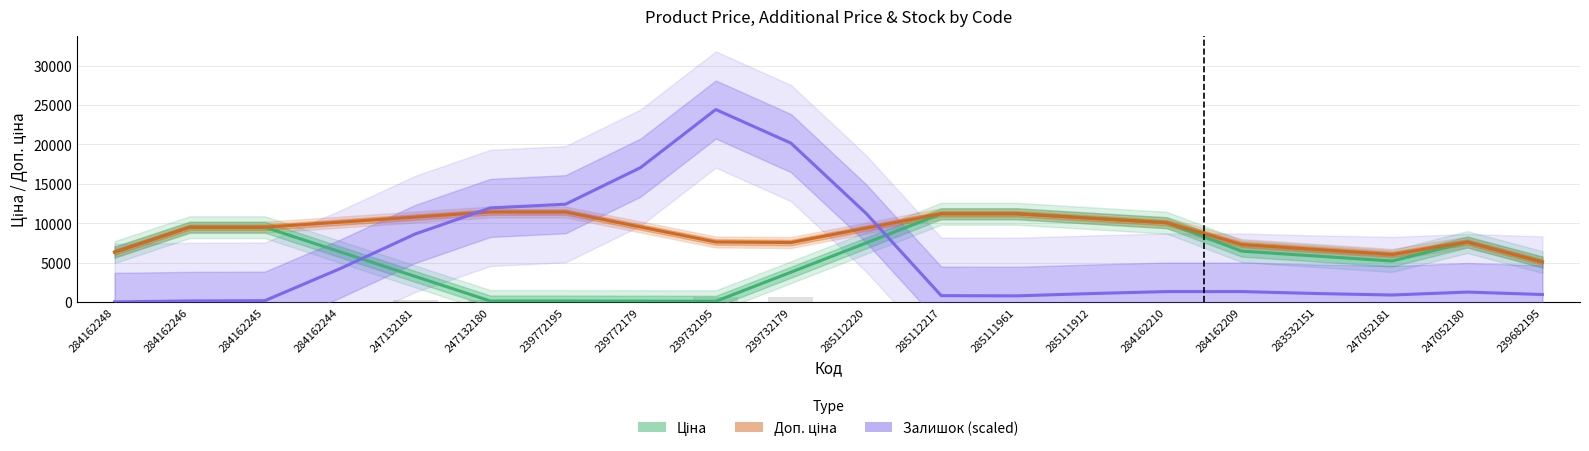

Which series has the largest total across all categories?

Доп. ціна